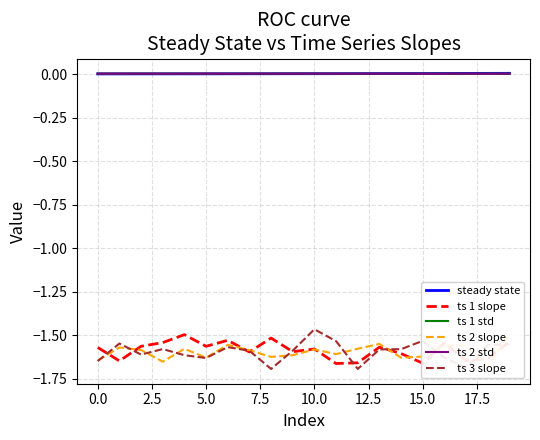

Is it true that ts 1 slope equals -0.4 at 10.0?

False